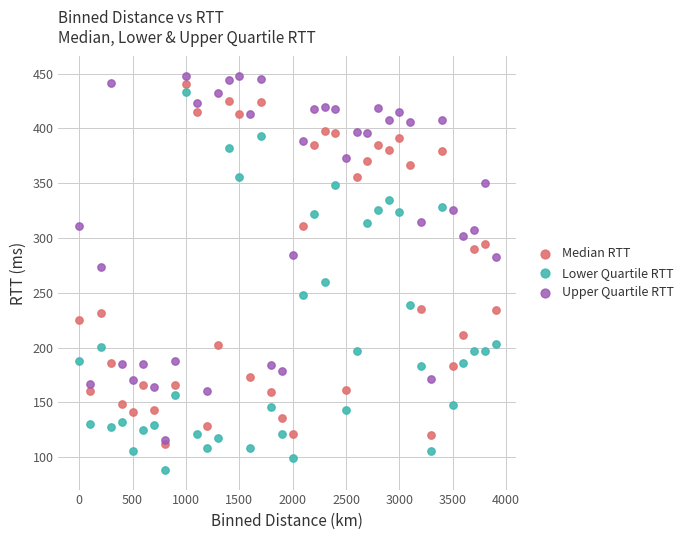

Which series reaches the maximum Y coordinate?

Upper Quartile RTT